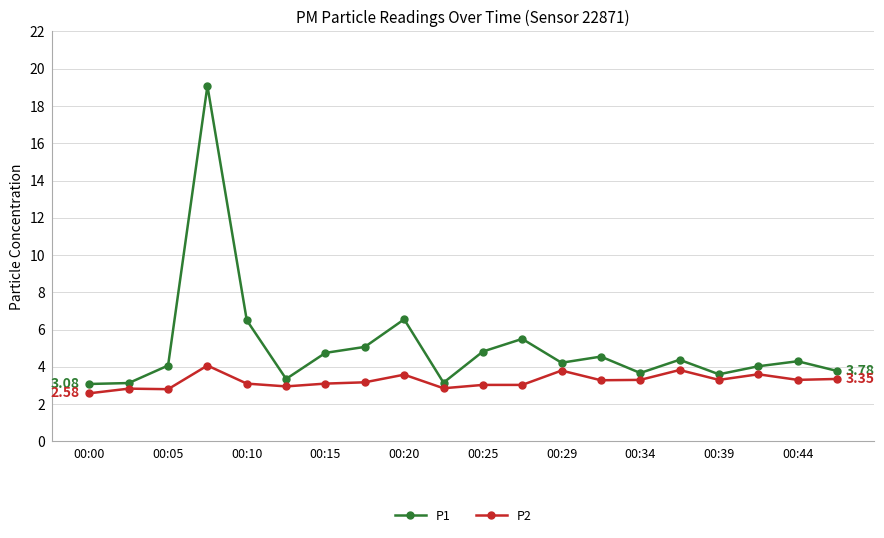

True or false: P2 has more than 2 points higher than both neighbors.

True